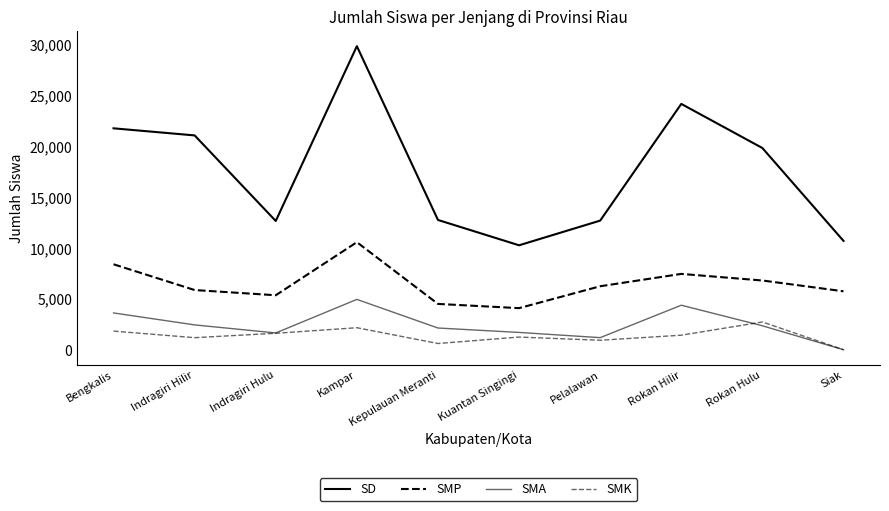

How many lines are shown in the chart?

4